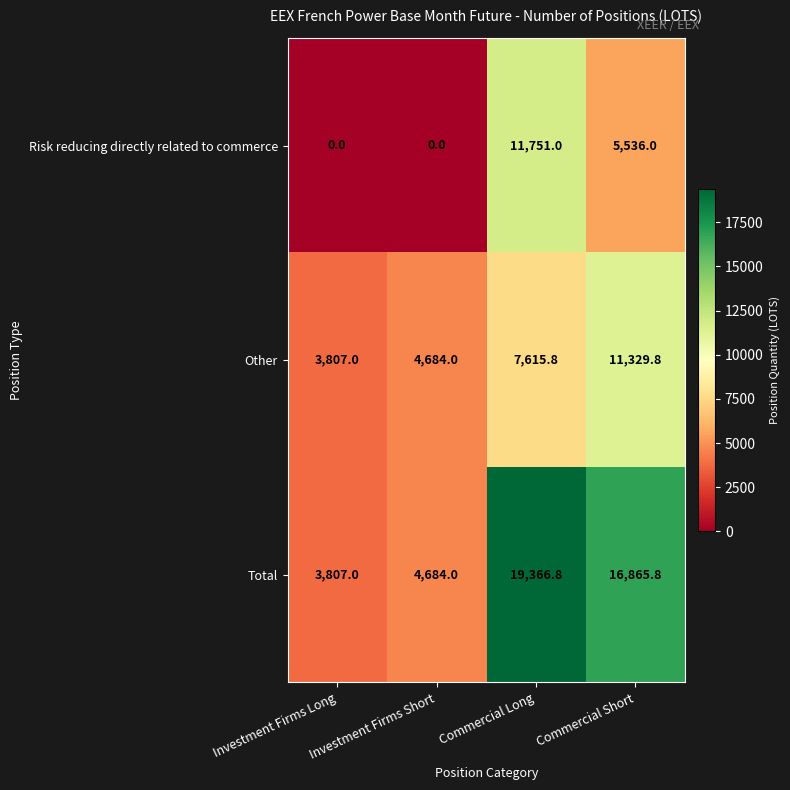

At Commercial Short, list the series in order from largest to smallest.

Total, Other, Risk reducing directly related to commerce